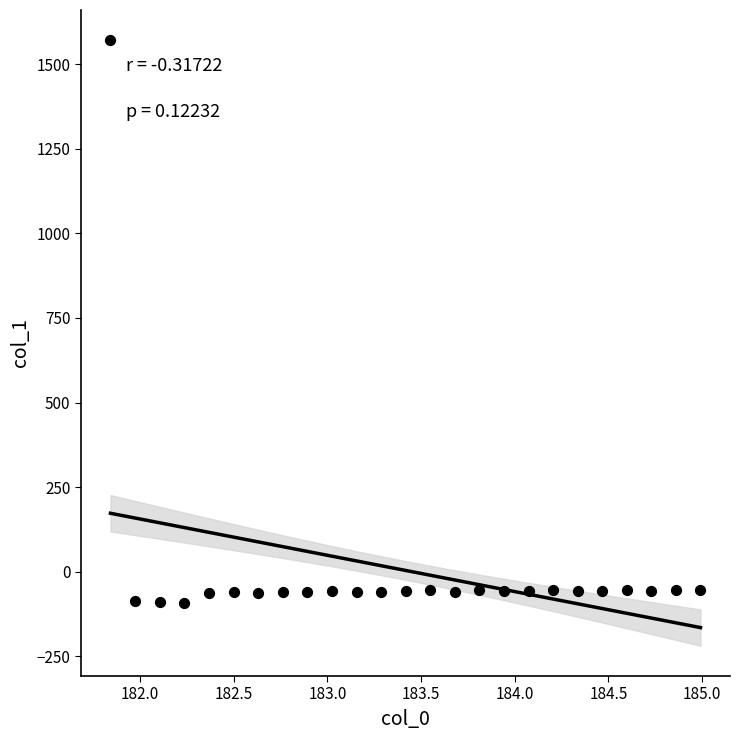

What is the range of Y values (max minus min)?

1662.8